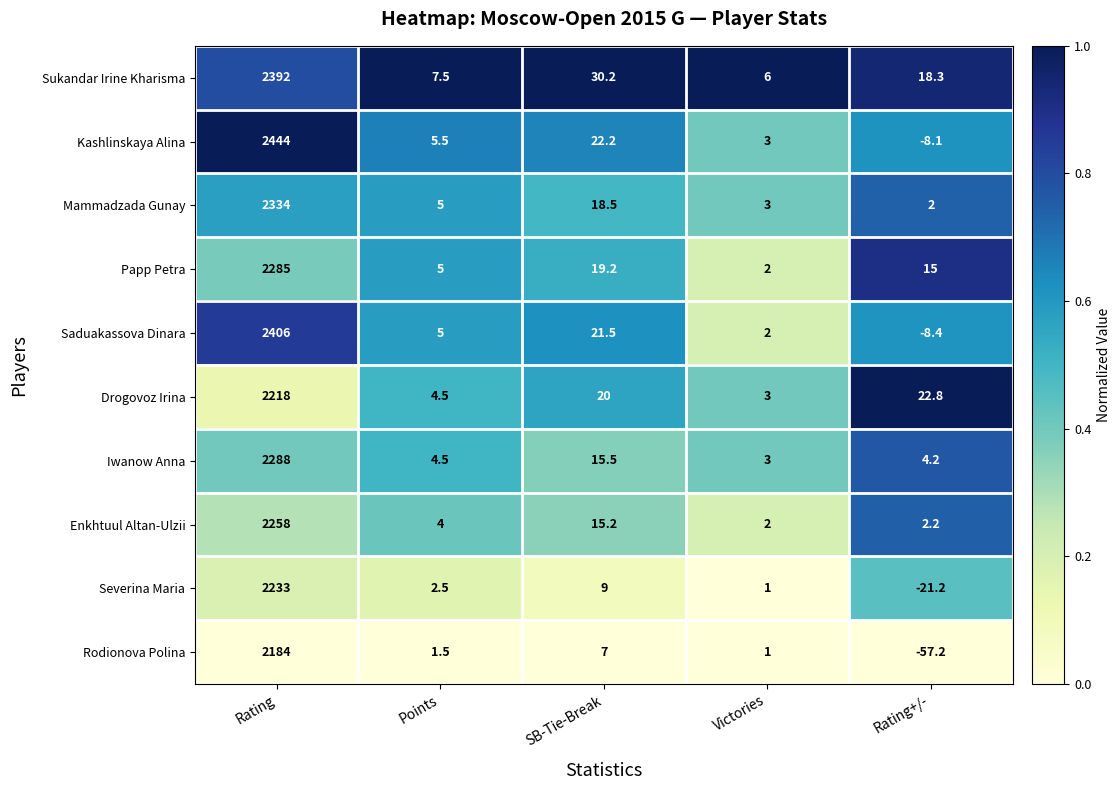

Which series has the largest total across all categories?

Kashlinskaya Alina